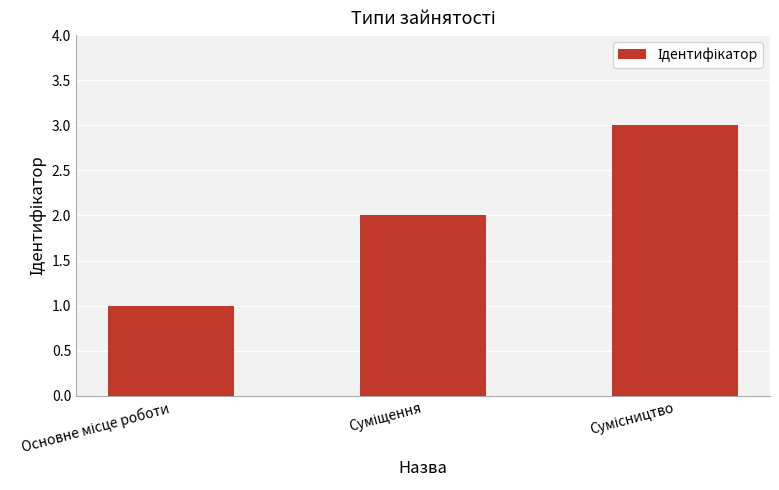

What is the sum of all values?

6